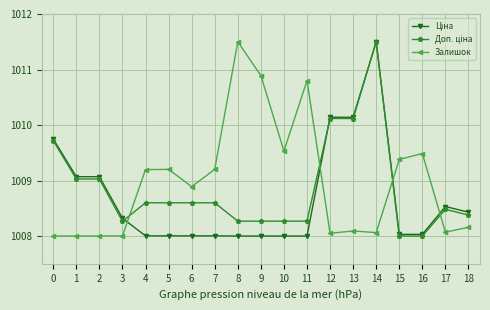

What is the maximum value shown in the chart?

1011.5